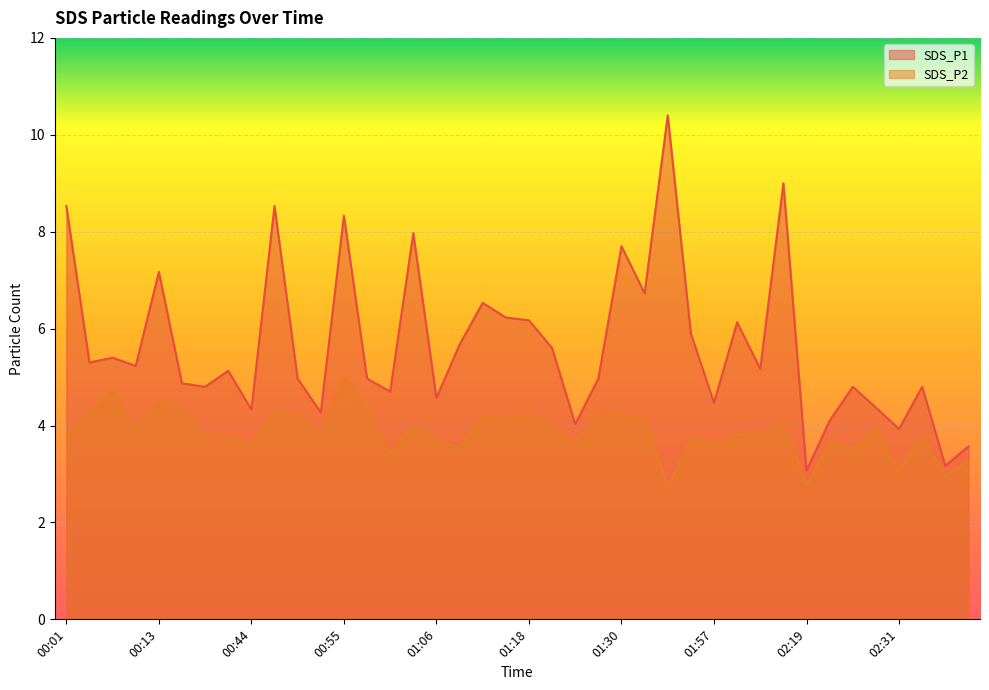

Which category has the highest value in the SDS_P2 series?

00:55